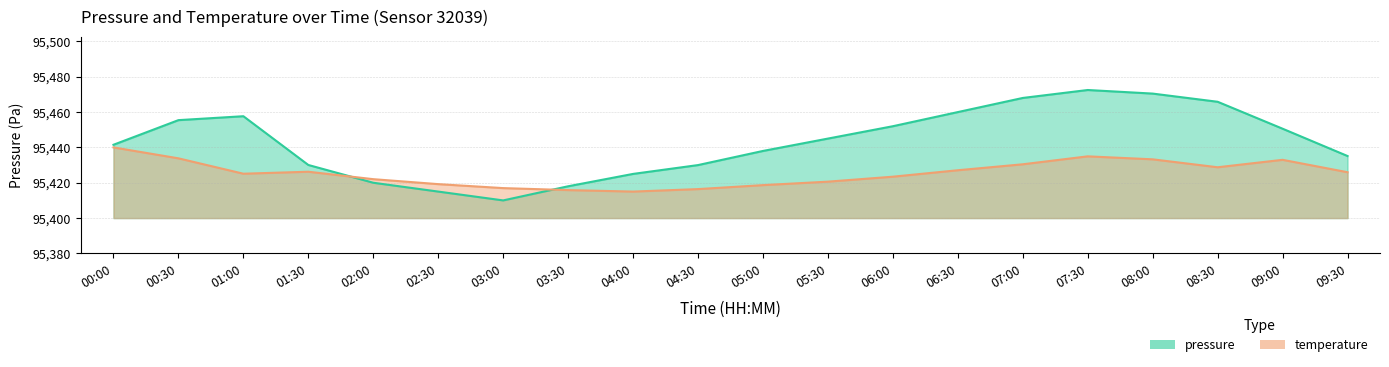

Is the value of temperature at 07:30 greater than the value of pressure at 05:30?

No